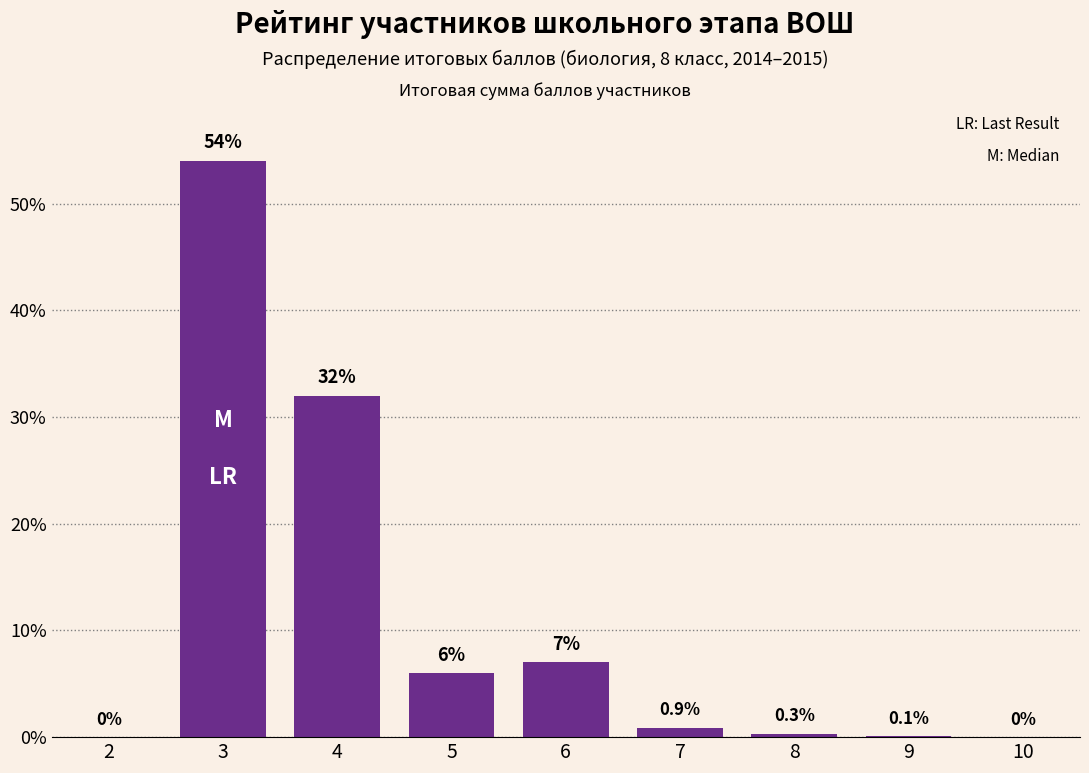

Reading right to left, transcribe all the data shown in this chart.

10=0.0	9=0.1	8=0.3	7=0.9	6=7.0	5=6.0	4=32.0	3=54.0	2=0.0